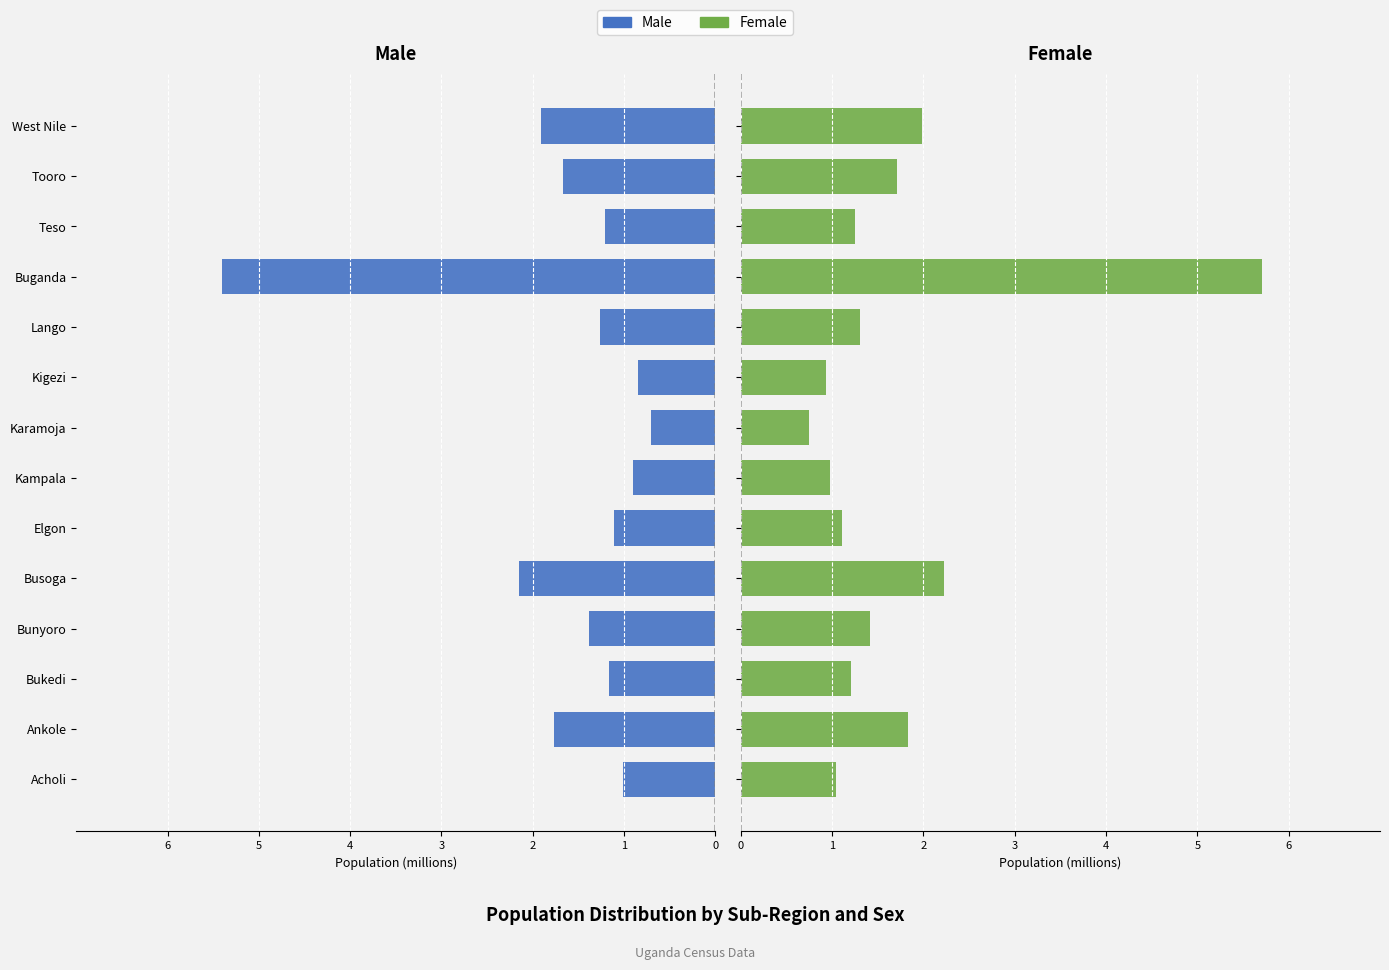

Between Kampala and West Nile, which series saw the biggest shift?

Male